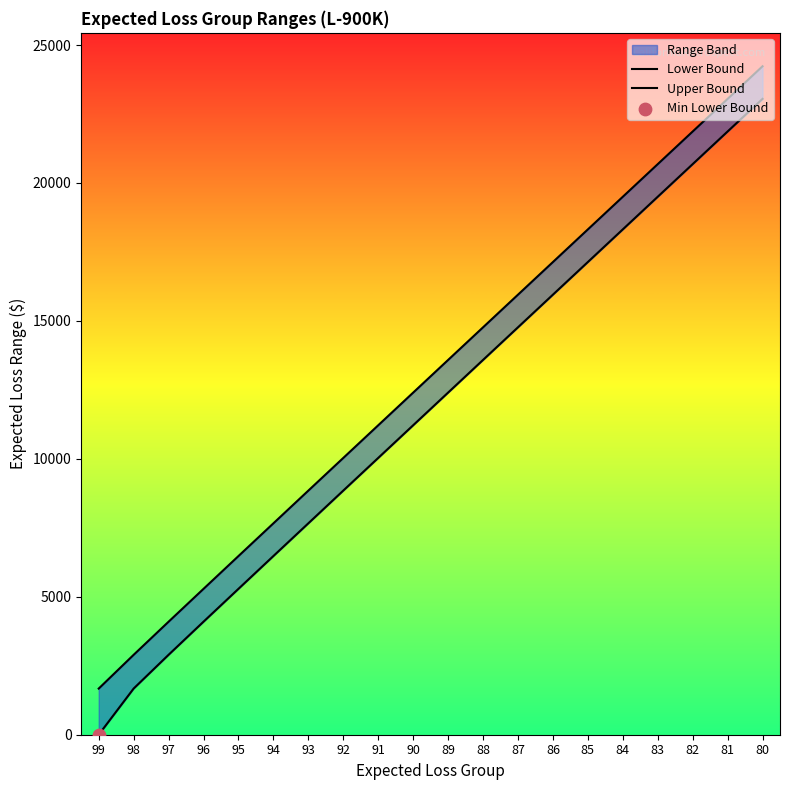

At which category is the sum across all series the highest?

80